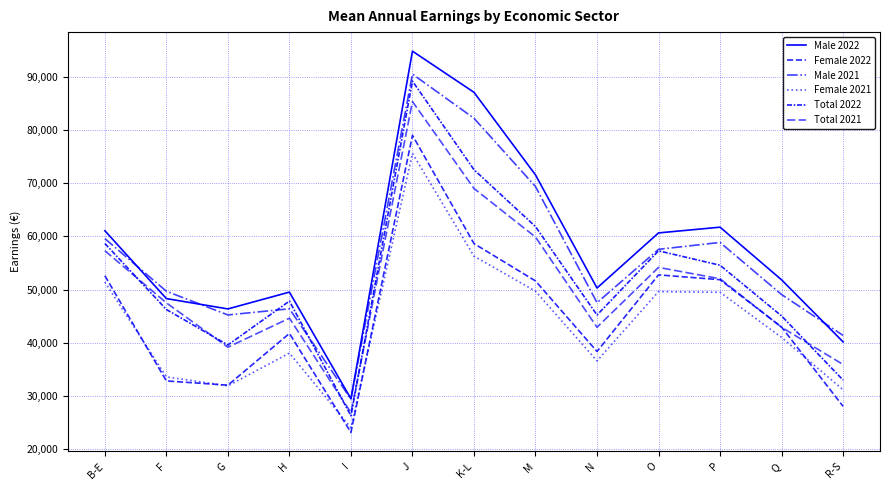

Reading left to right, list all the values displayed in this chart.

Male 2022: 61062	48306	46363	49525	29474	94802	87072	71550	50292	60649	61725	51831	40171
Female 2022: 52611	32832	32032	41753	23161	78996	58645	51624	38365	52764	51855	42957	28052
Male 2021: 59574	49684	45232	46389	29420	90488	82193	69361	47536	57564	58860	49066	41383
Female 2021: 51395	33592	31908	38061	24036	75596	56284	49696	36594	49623	49487	41011	31161
Total 2022: 58663	46252	39585	47836	26276	89173	72528	61836	45219	57283	54572	45042	32990
Total 2021: 57299	47504	39167	44621	26872	85336	69000	59868	42913	54168	52028	42915	35915